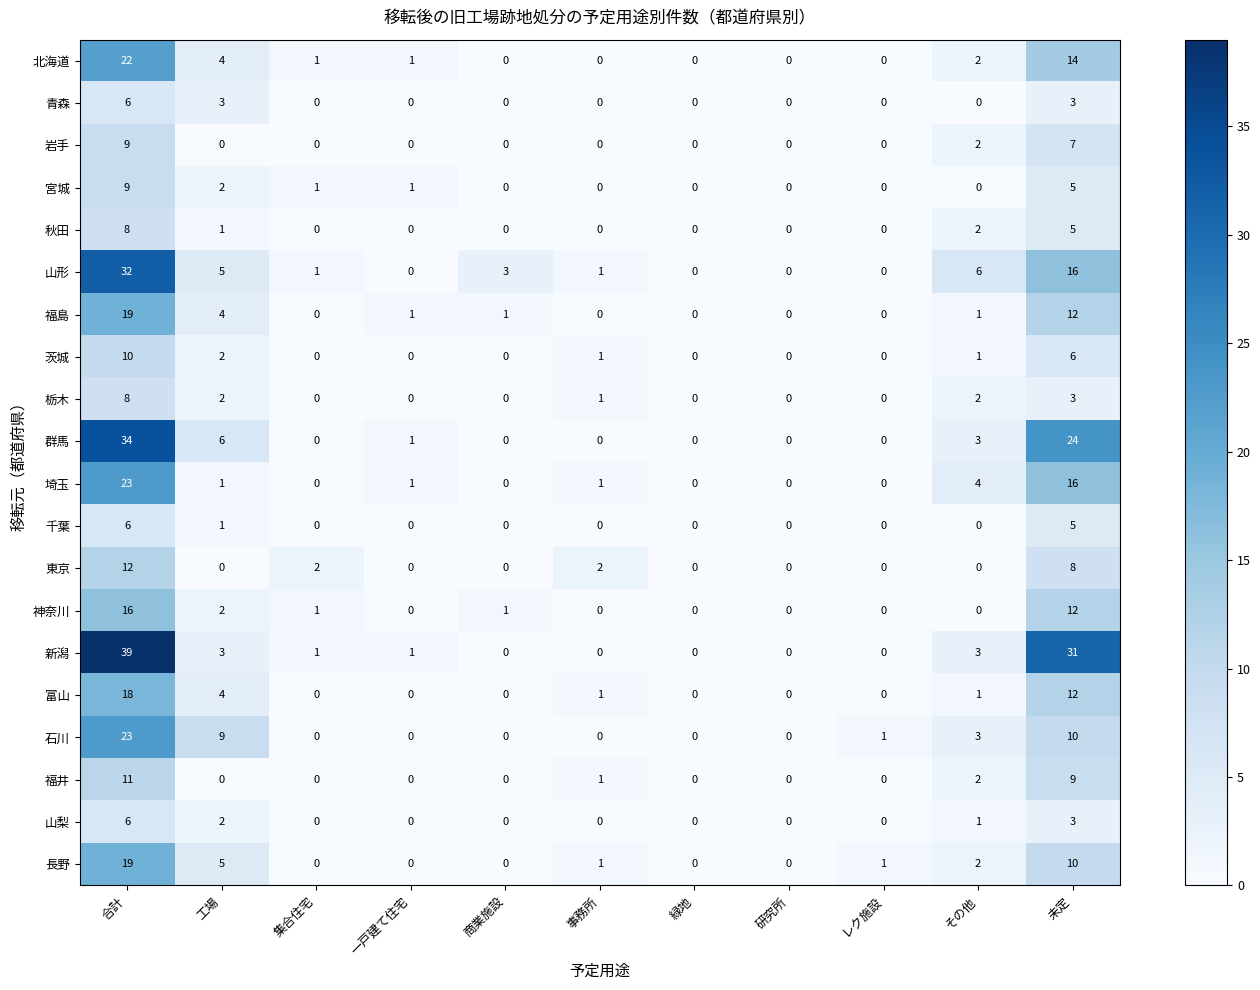

Which category has the highest value in the 福井 series?

合計